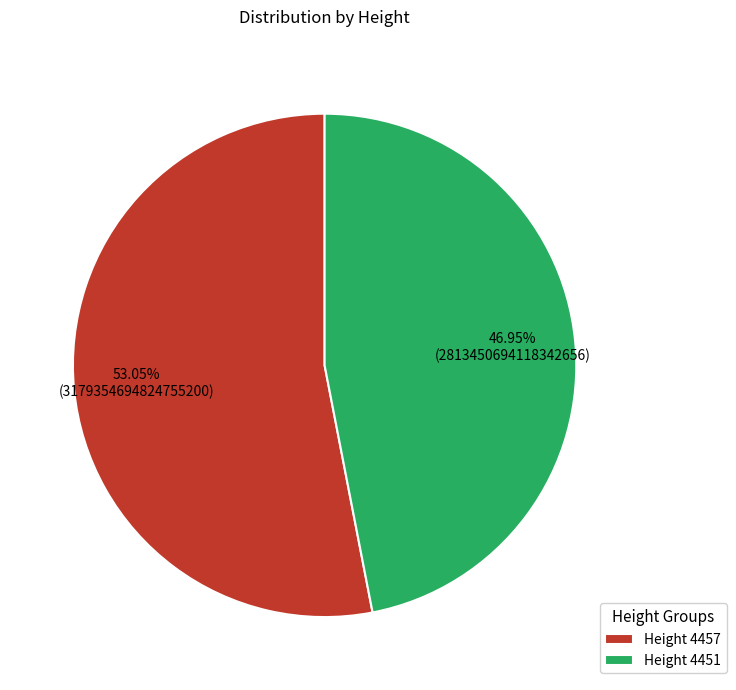

Is the sum of Height 4457 and Height 4451 greater than half?

Yes